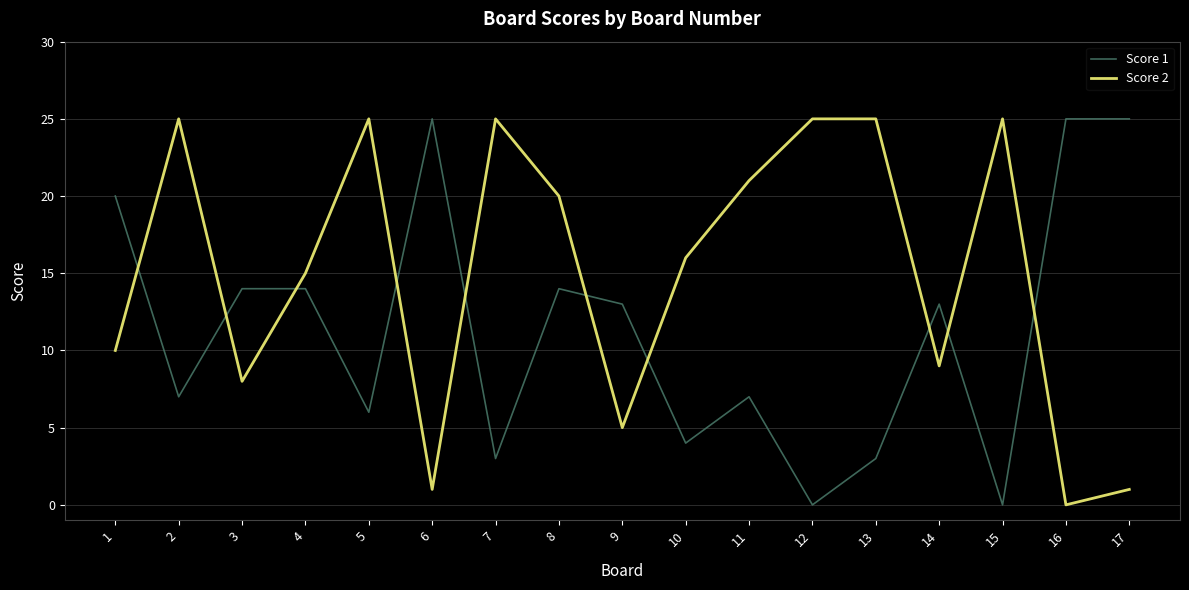

The value of Score 1 at 6 is 25. True or false?

True